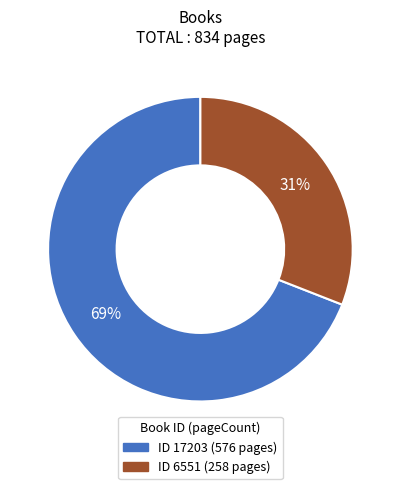

To the nearest percent, what is the difference between the largest and smallest slice percentages?

38%